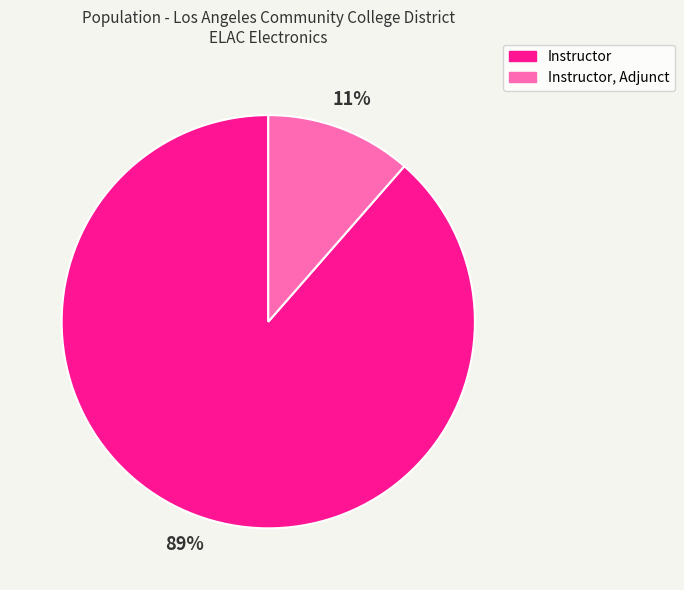

Does any single category account for the majority?

Yes